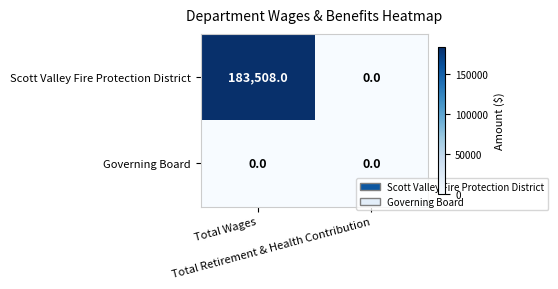

List the series in order of their peak value, lowest first.

Governing Board, Scott Valley Fire Protection District